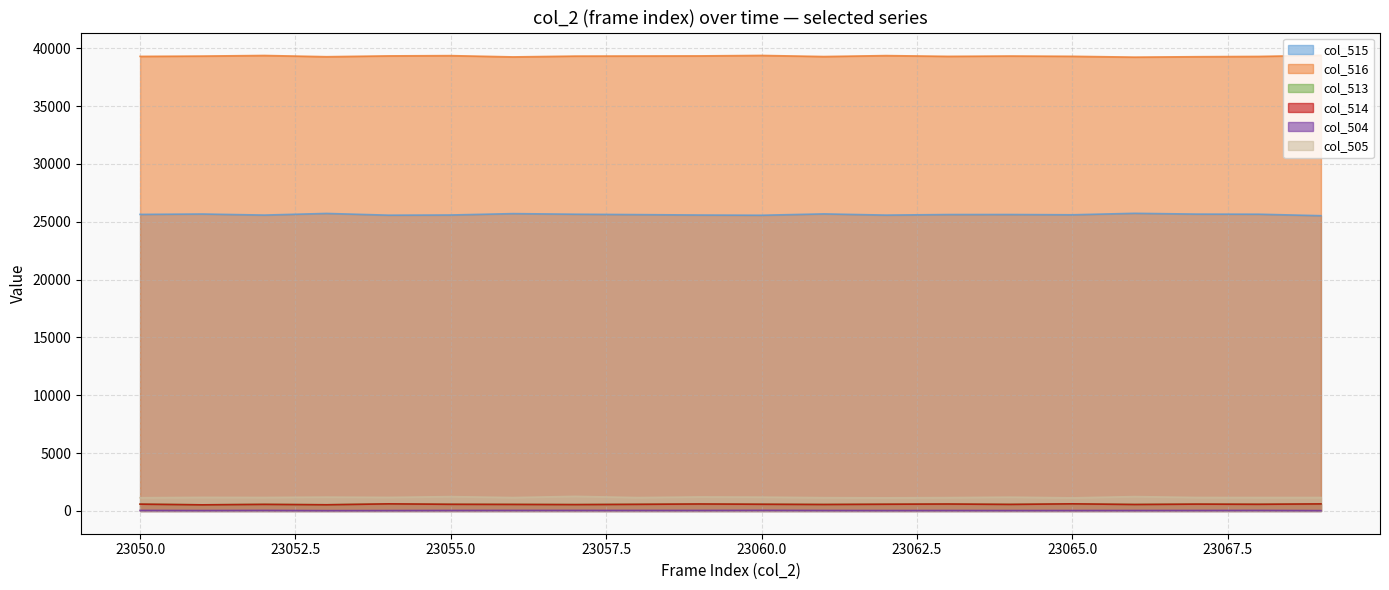

Between 23053 and 23069, which series saw the biggest shift?

col_515